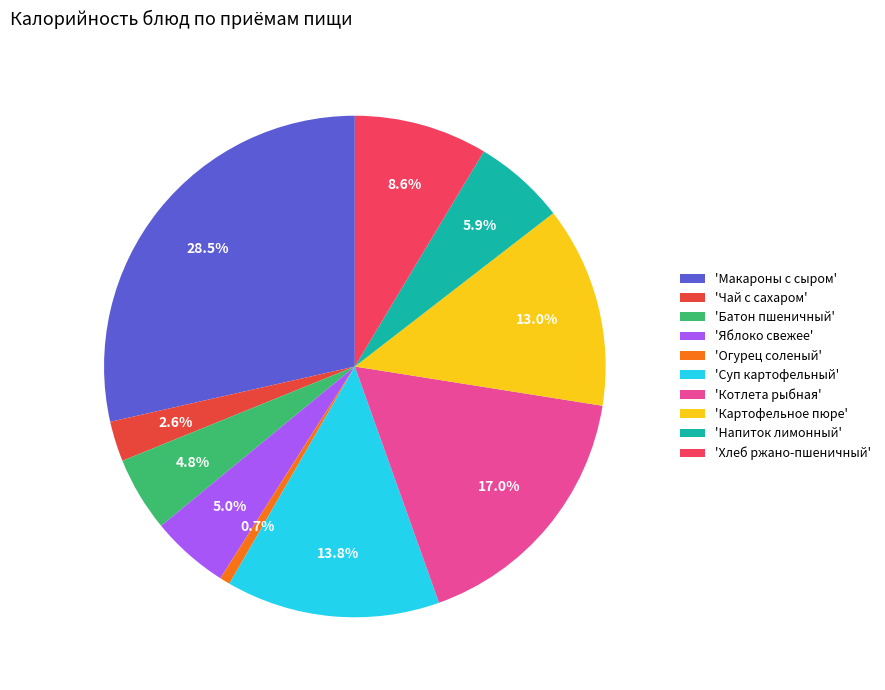

Is there a majority slice in this chart?

No